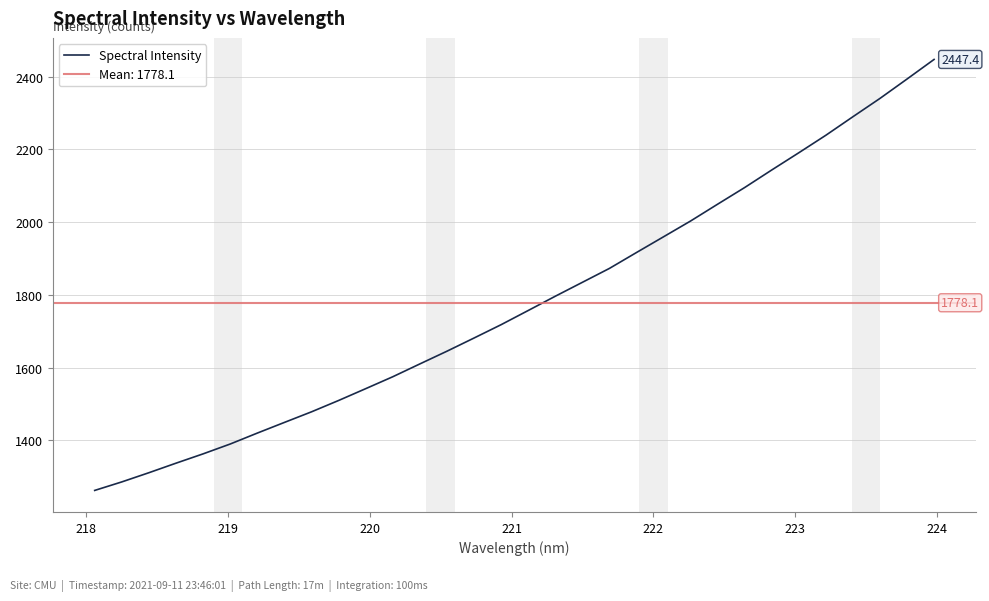

What is the highest value of the Spectral Intensity series?

2447.4